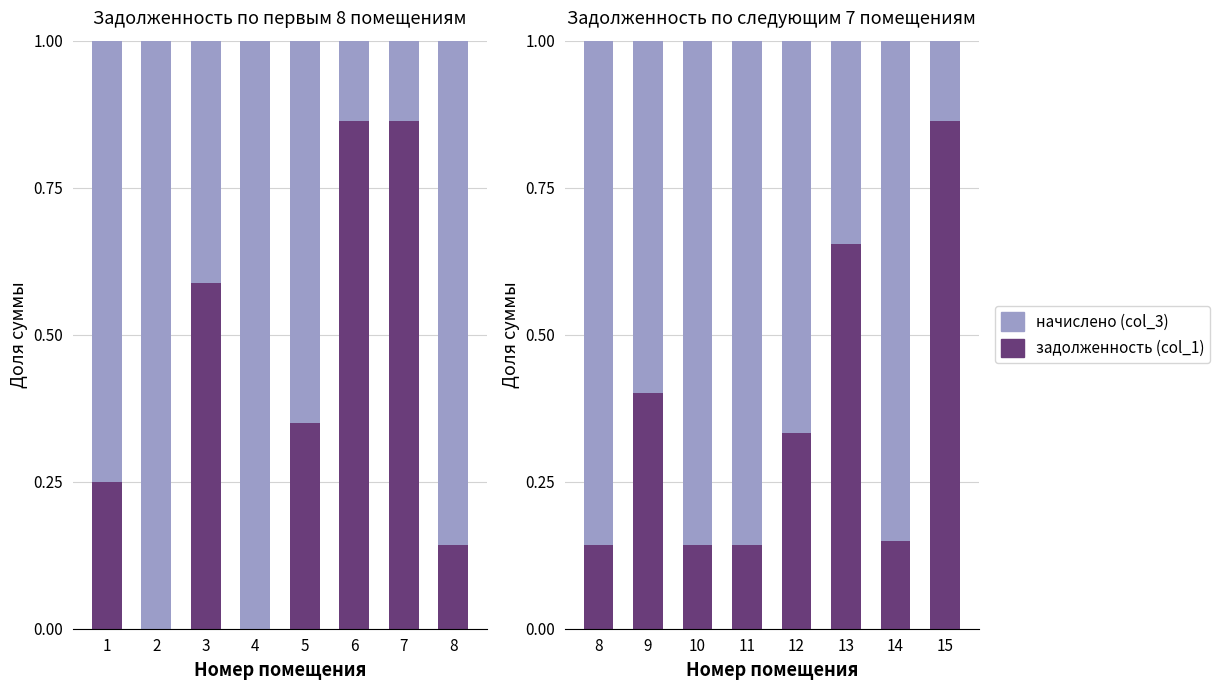

Rank the series by their average value, from highest to lowest.

начислено (col_3), задолженность (col_1)